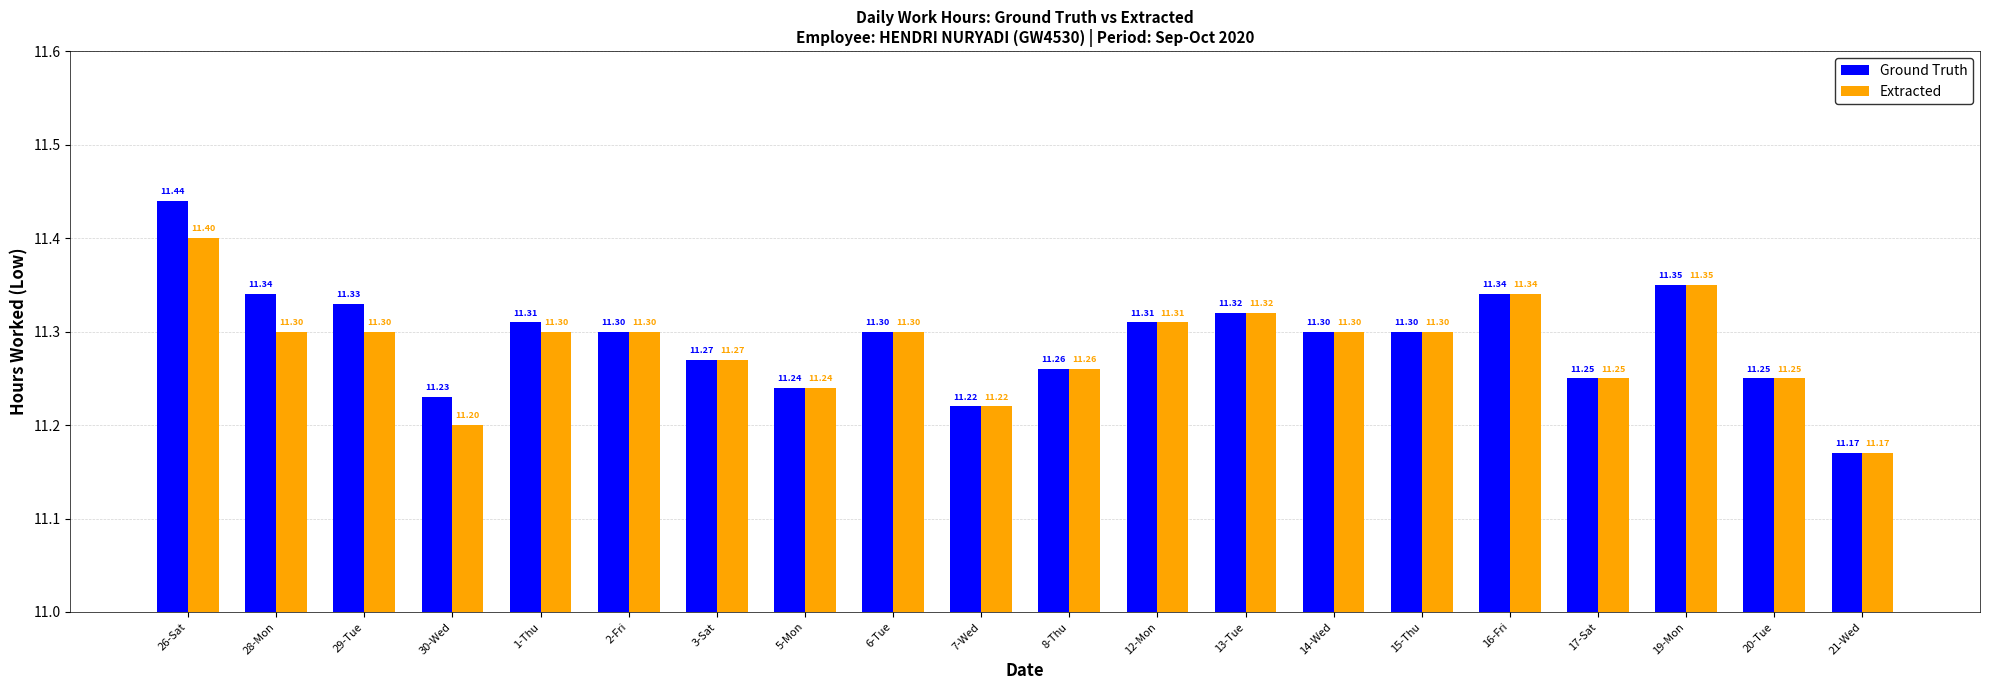

What is the approximate value of Ground Truth at 12-Mon?

11.3